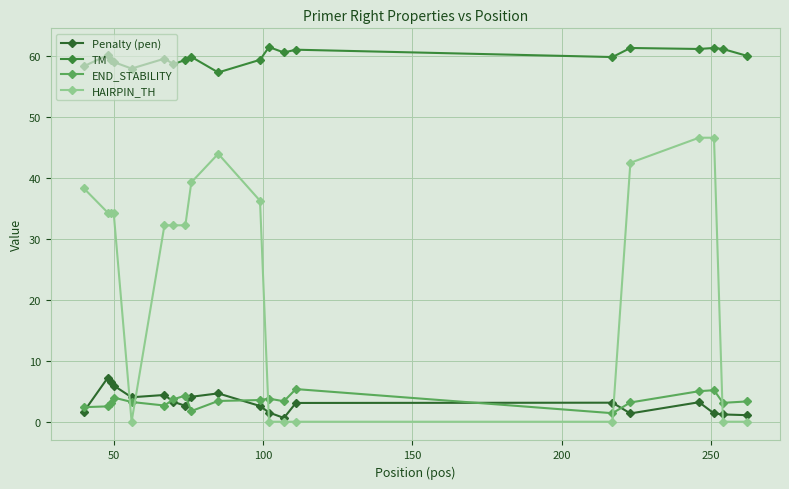

True or false: TM and Penalty (pen) cross at least once.

False